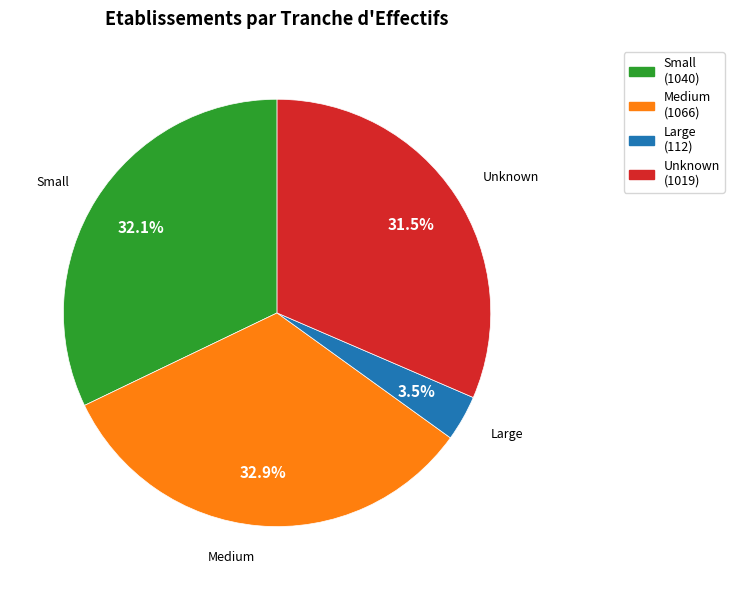

How many segments does this pie chart have?

4